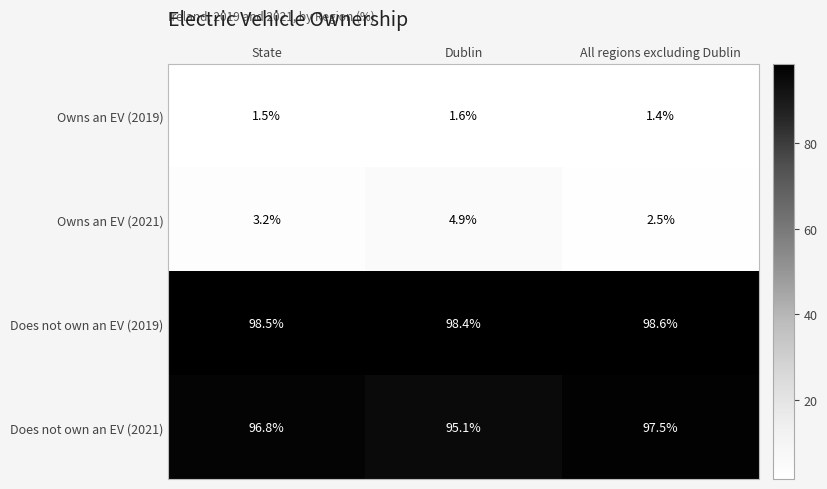

What is the difference between the highest and lowest values at Dublin?

96.8